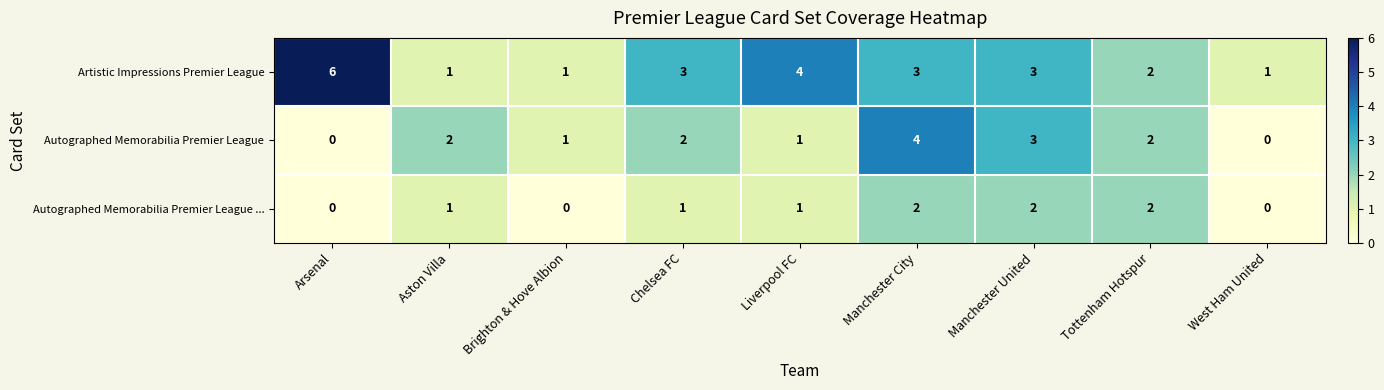

Reading left to right, transcribe all the data shown in this chart.

Artistic Impressions Premier League: 6	1	1	3	4	3	3	2	1
Autographed Memorabilia Premier League: 0	2	1	2	1	4	3	2	0
Autographed Memorabilia Premier League ...: 0	1	0	1	1	2	2	2	0